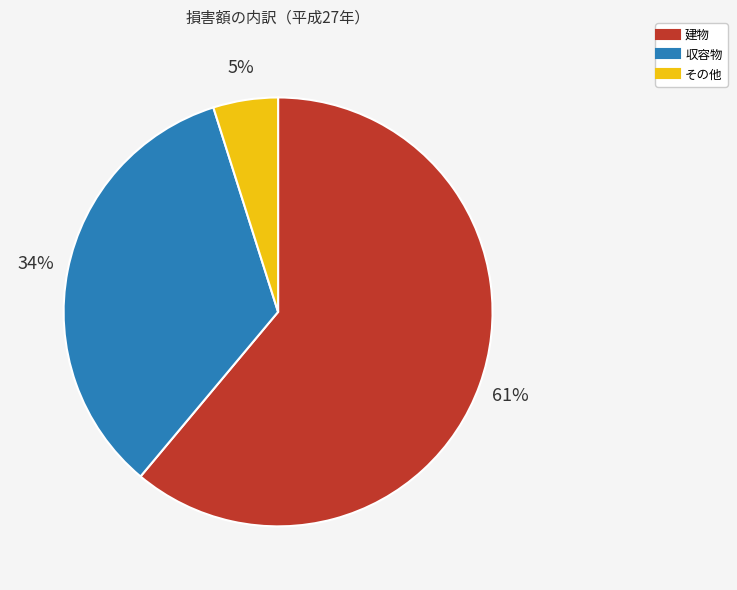

Does any single category account for the majority?

Yes